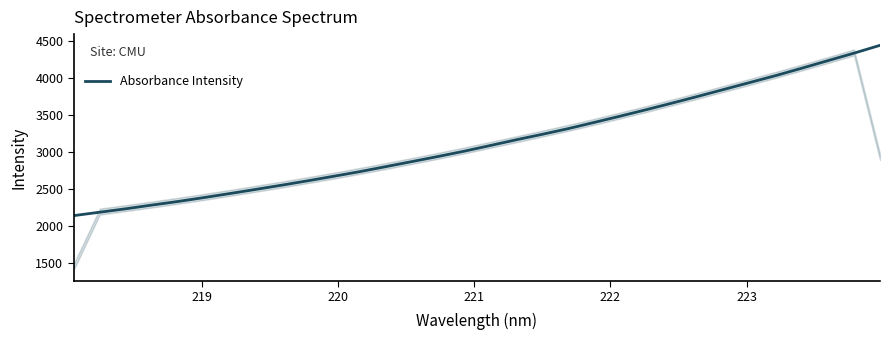

How many lines are shown in the chart?

1